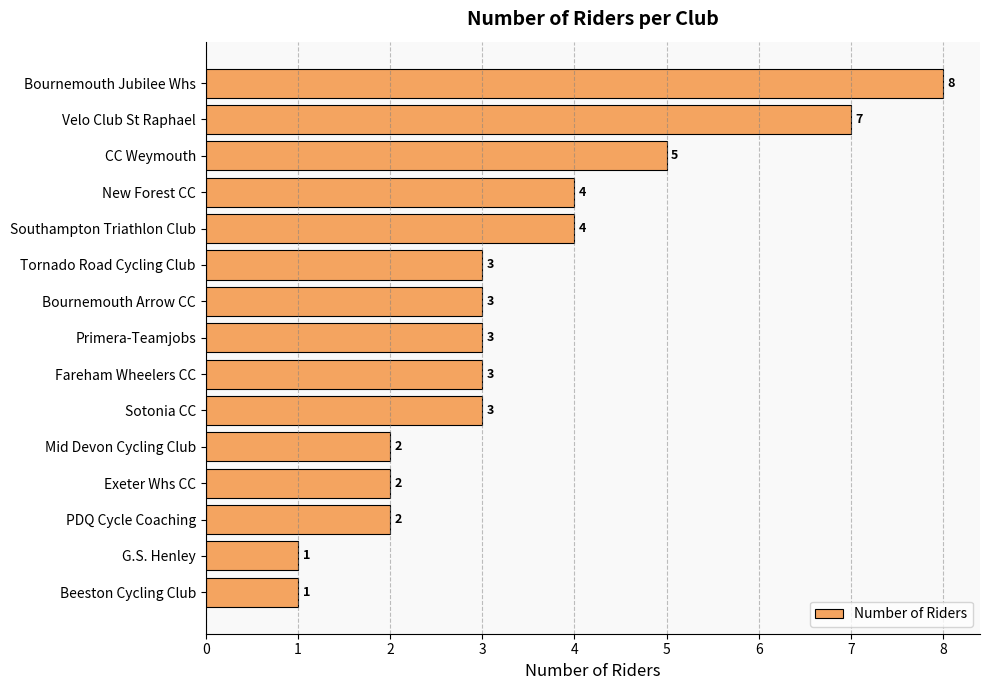

What is the difference between the maximum and second lowest values?

7